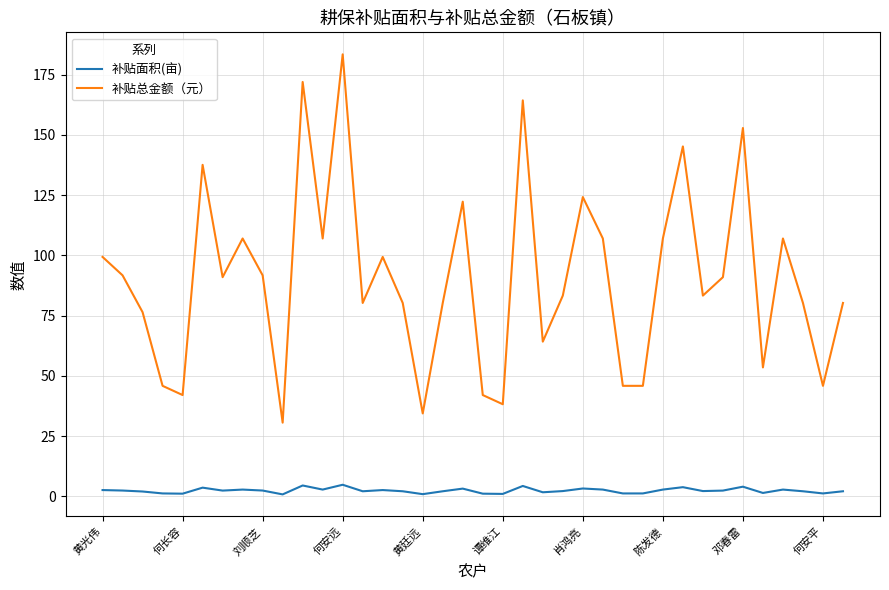

True or false: 补贴总金额（元） and 补贴面积(亩) intersect in this chart.

False